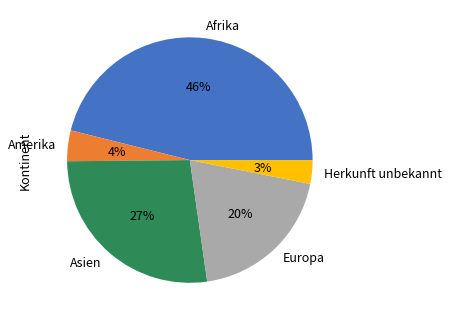

Which has a higher value, Amerika or Asien?

Asien